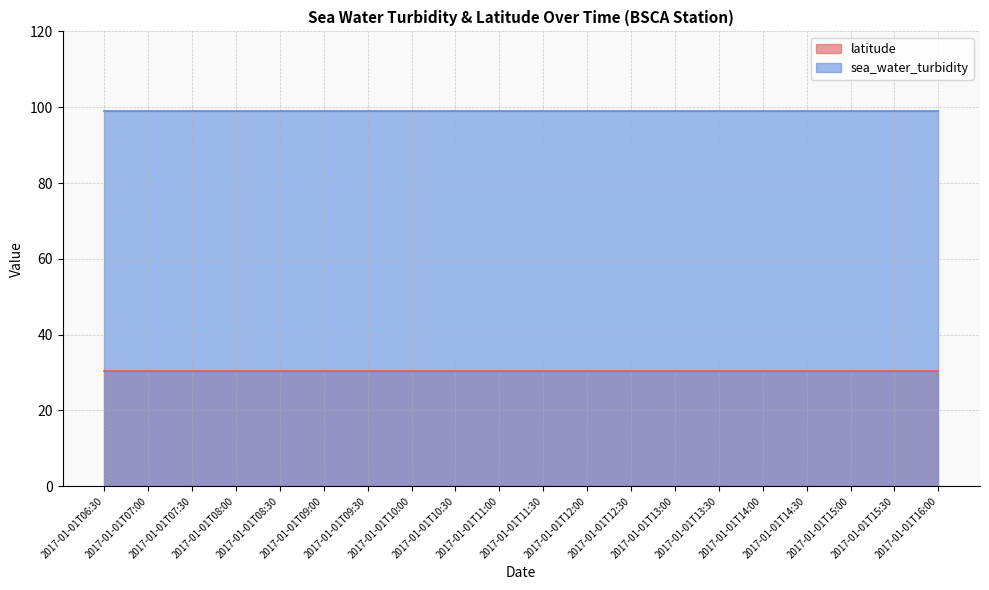

Which has a higher value, 2017-01-01T15:00 or 2017-01-01T13:30?

2017-01-01T15:00